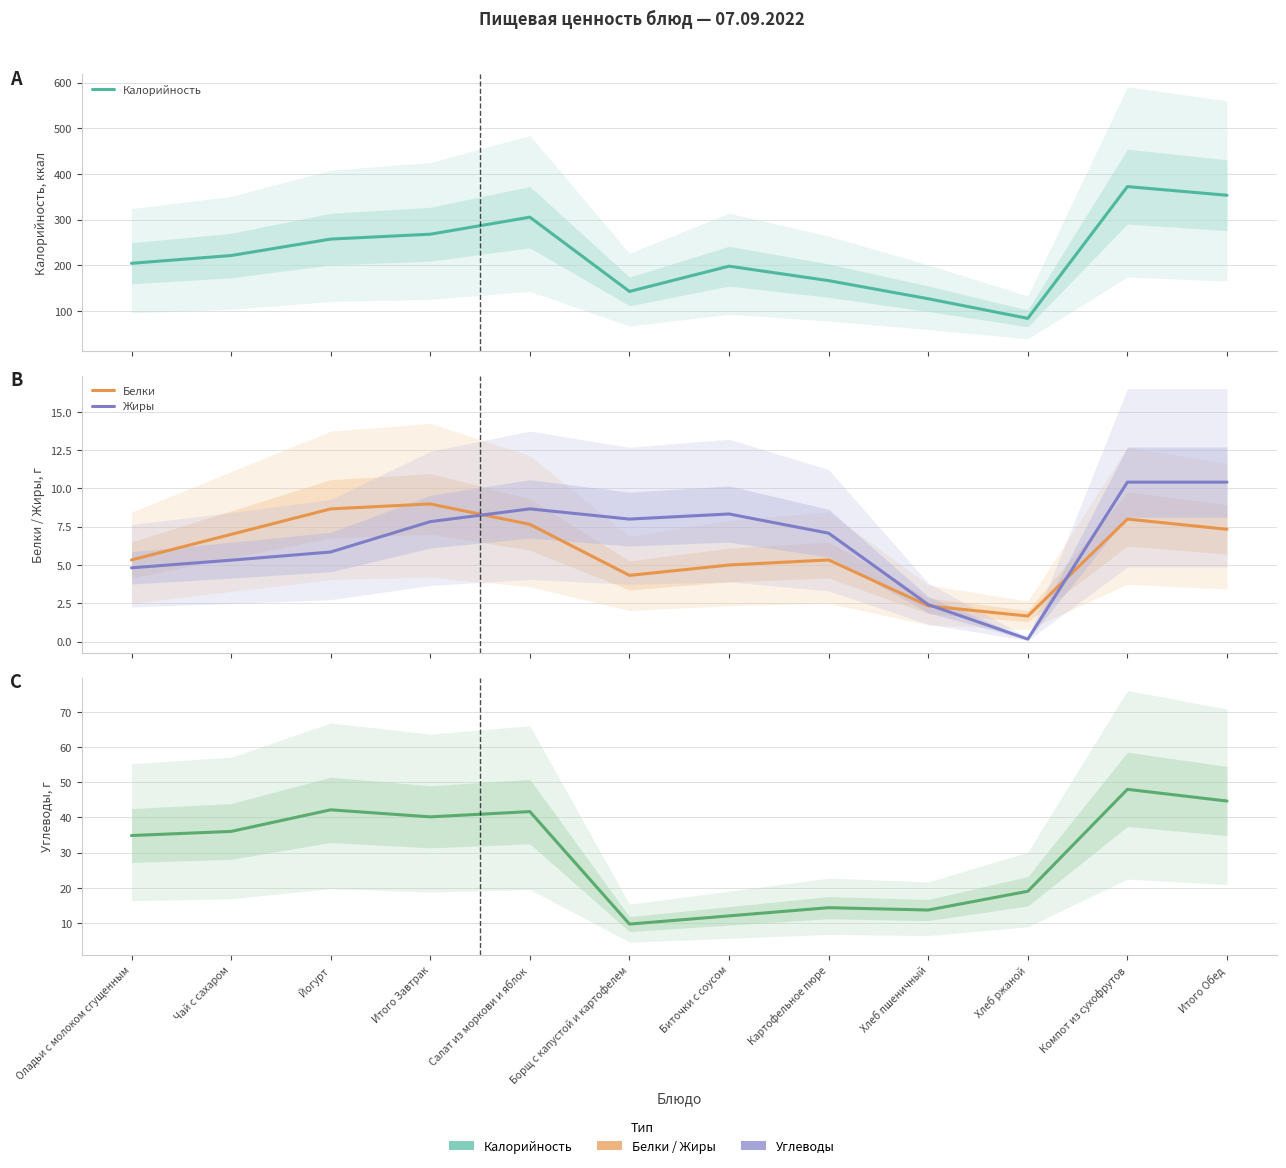

At Итого Завтрак, list the series in order from smallest to largest.

Жиры, Белки, Углеводы, Калорийность